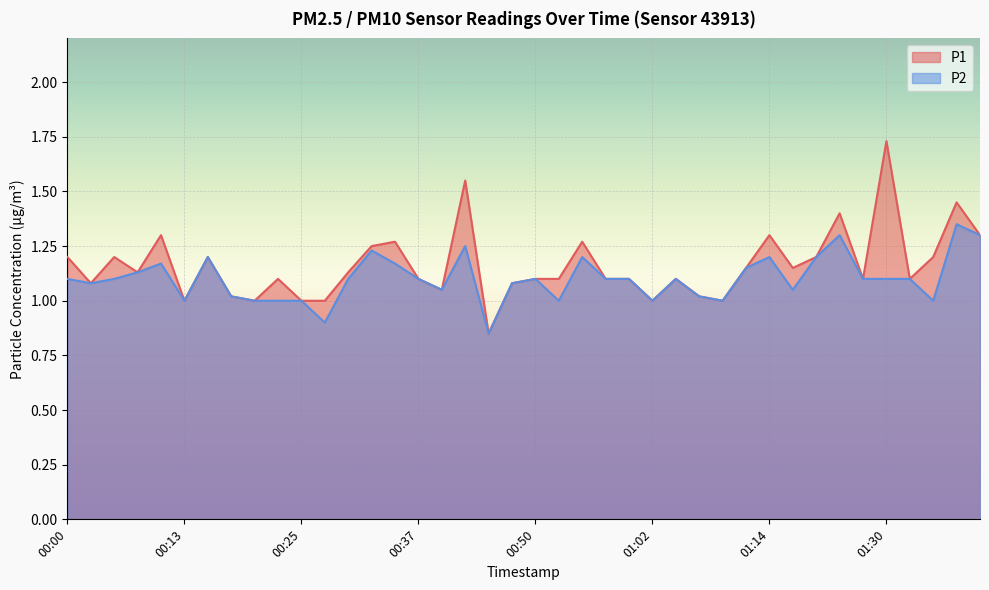

Reading left to right, transcribe all the data shown in this chart.

P1: 1.2	1.1	1.2	1.1	1.3	1.0	1.2	1.0	1.0	1.1	1.0	1.0	1.1	1.2	1.3	1.1	1.1	1.6	0.8	1.1	1.1	1.1	1.3	1.1	1.1	1.0	1.1	1.0	1.0	1.1	1.3	1.1	1.2	1.4	1.1	1.7	1.1	1.2	1.4	1.3
P2: 1.1	1.1	1.1	1.1	1.2	1.0	1.2	1.0	1.0	1.0	1.0	0.9	1.1	1.2	1.2	1.1	1.1	1.2	0.8	1.1	1.1	1.0	1.2	1.1	1.1	1.0	1.1	1.0	1.0	1.1	1.2	1.1	1.2	1.3	1.1	1.1	1.1	1.0	1.4	1.3